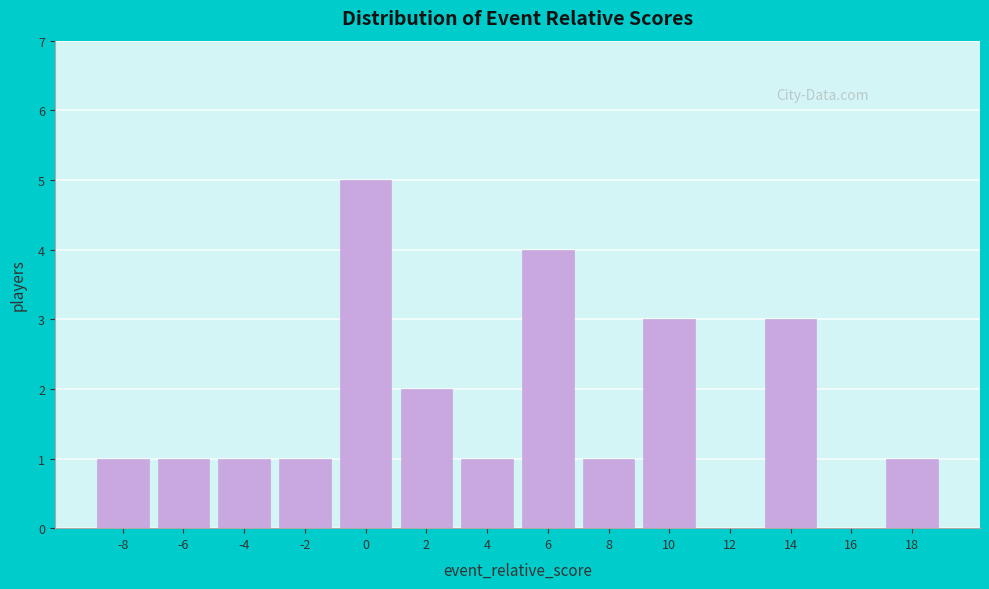

Reading left to right, transcribe all the data shown in this chart.

-8=1	-6=1	-4=1	-2=1	0=5	2=2	4=1	6=4	8=1	10=3	12=0	14=3	16=0	18=1